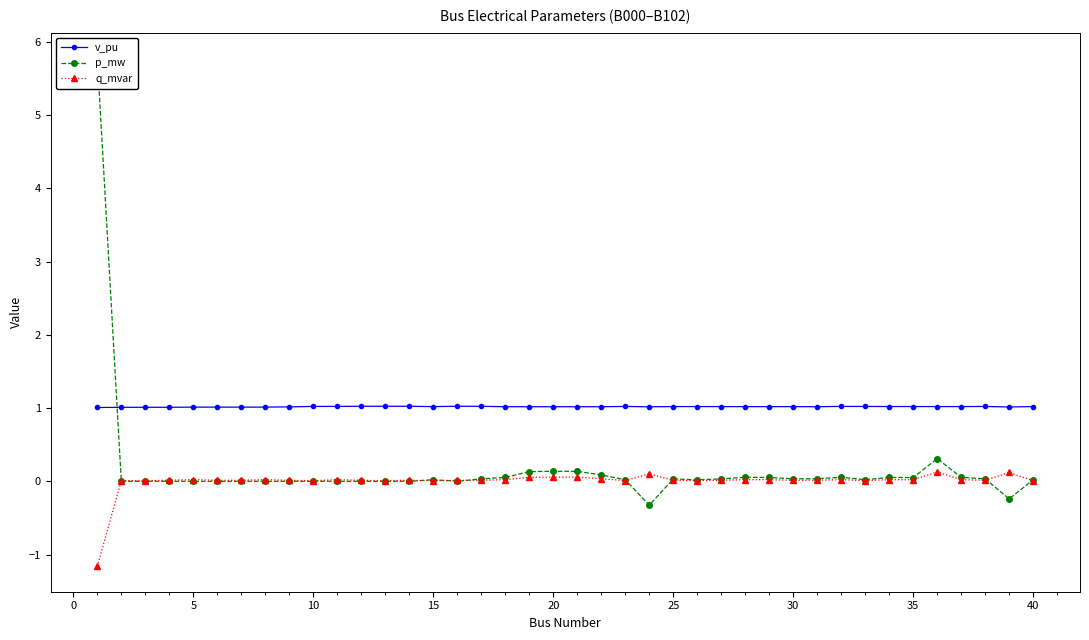

How many times do q_mvar and p_mw cross each other?

8